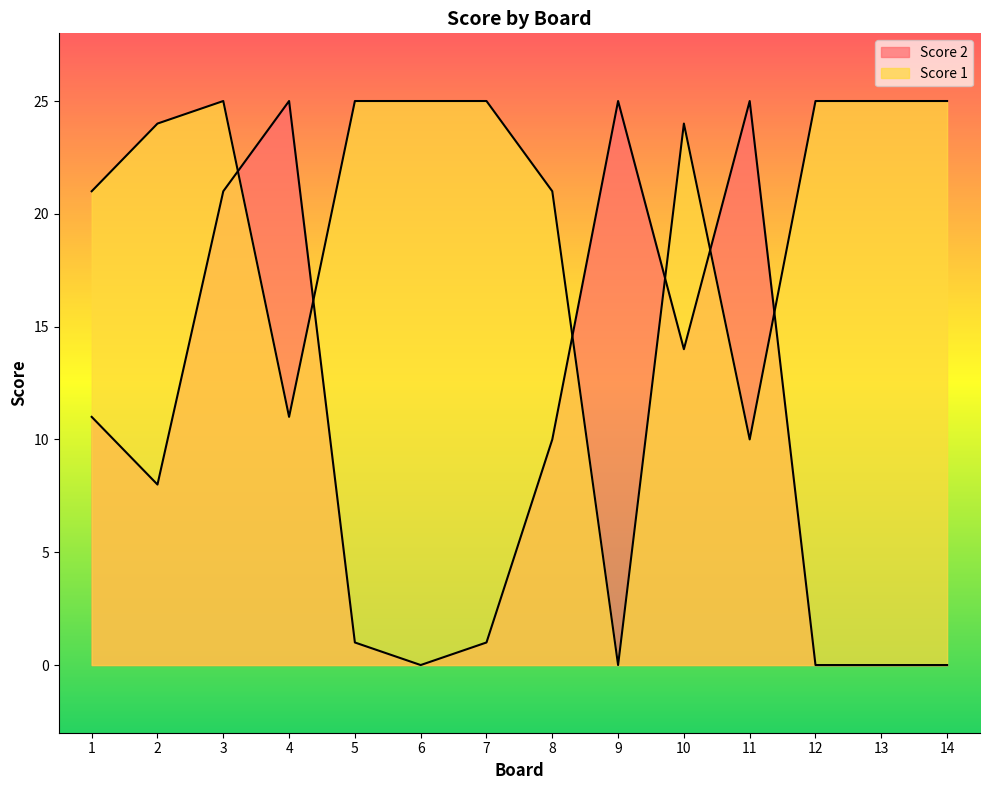

Rank the series by their average value, from highest to lowest.

Score 1, Score 2